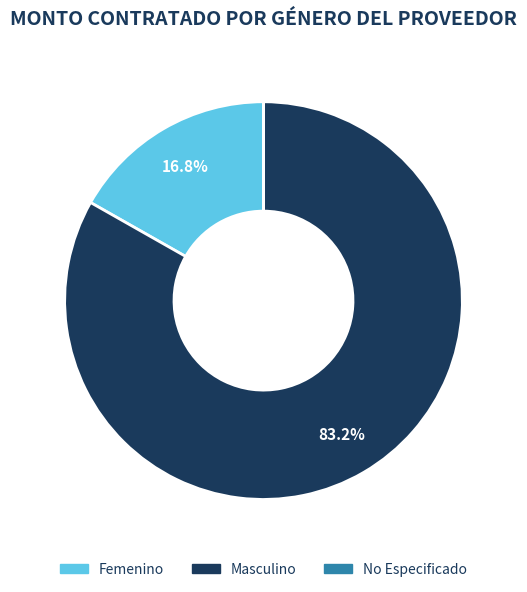

Does Masculino account for over 50% of the chart?

Yes